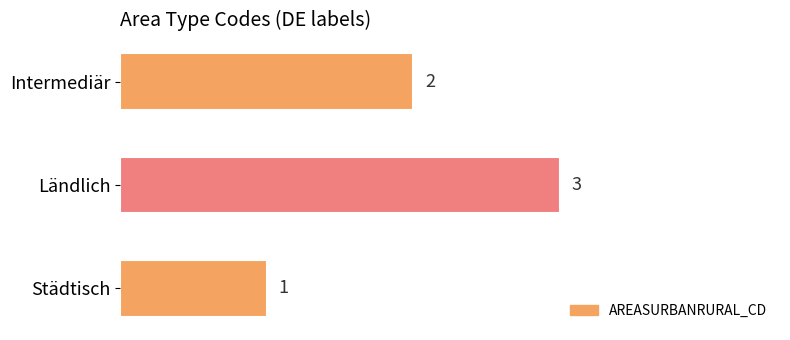

The chart shows a value of 3 at Ländlich. True or false?

True